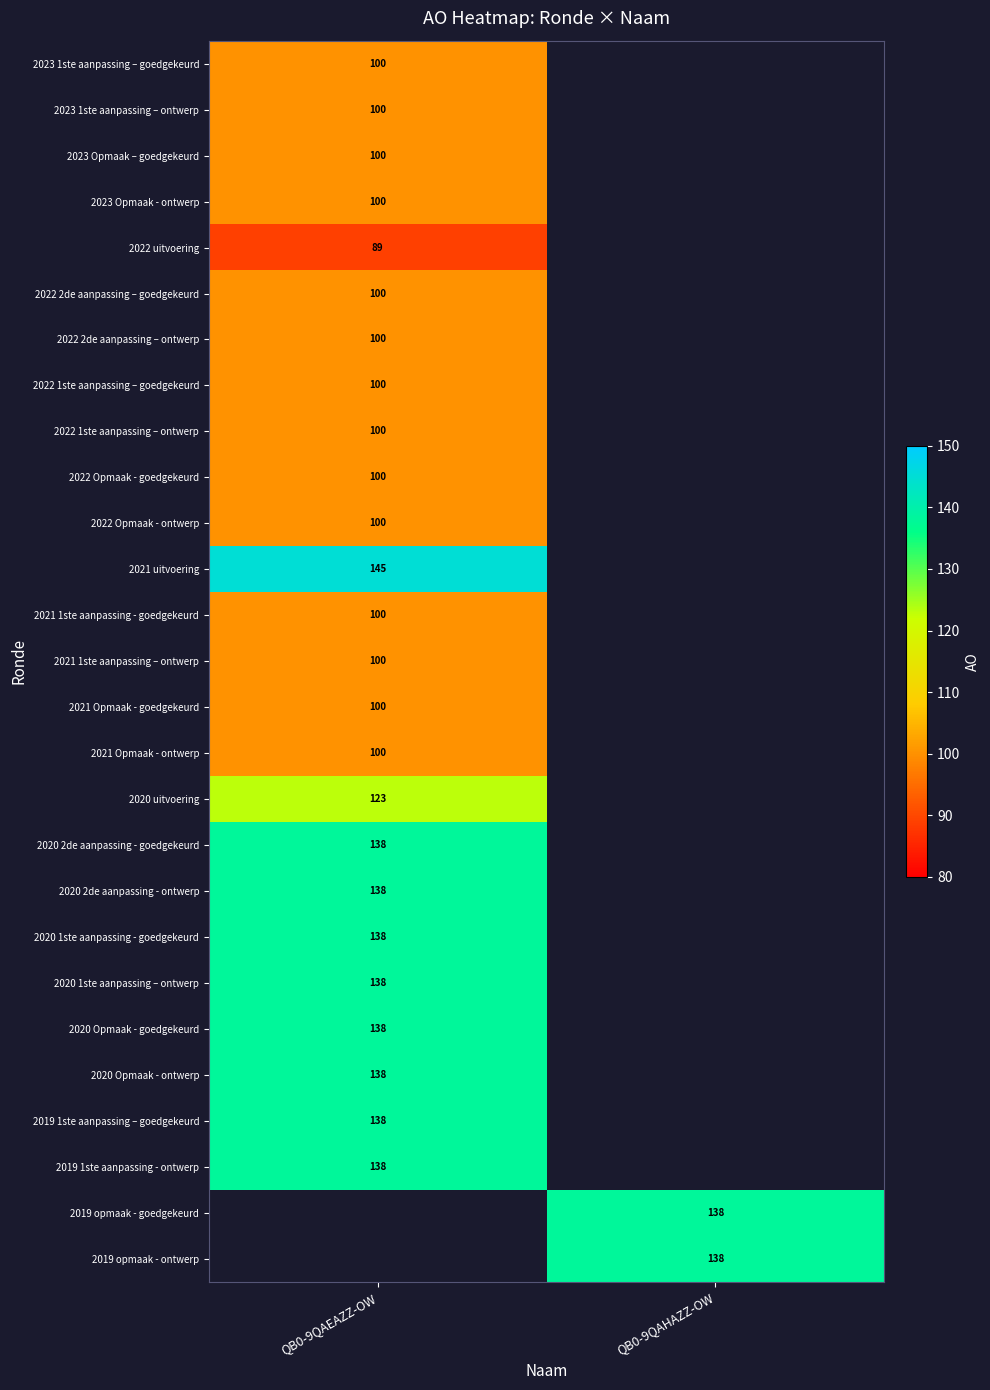

What is the spread (max minus min) of values at QB0-9QAEAZZ-OW?

56.0